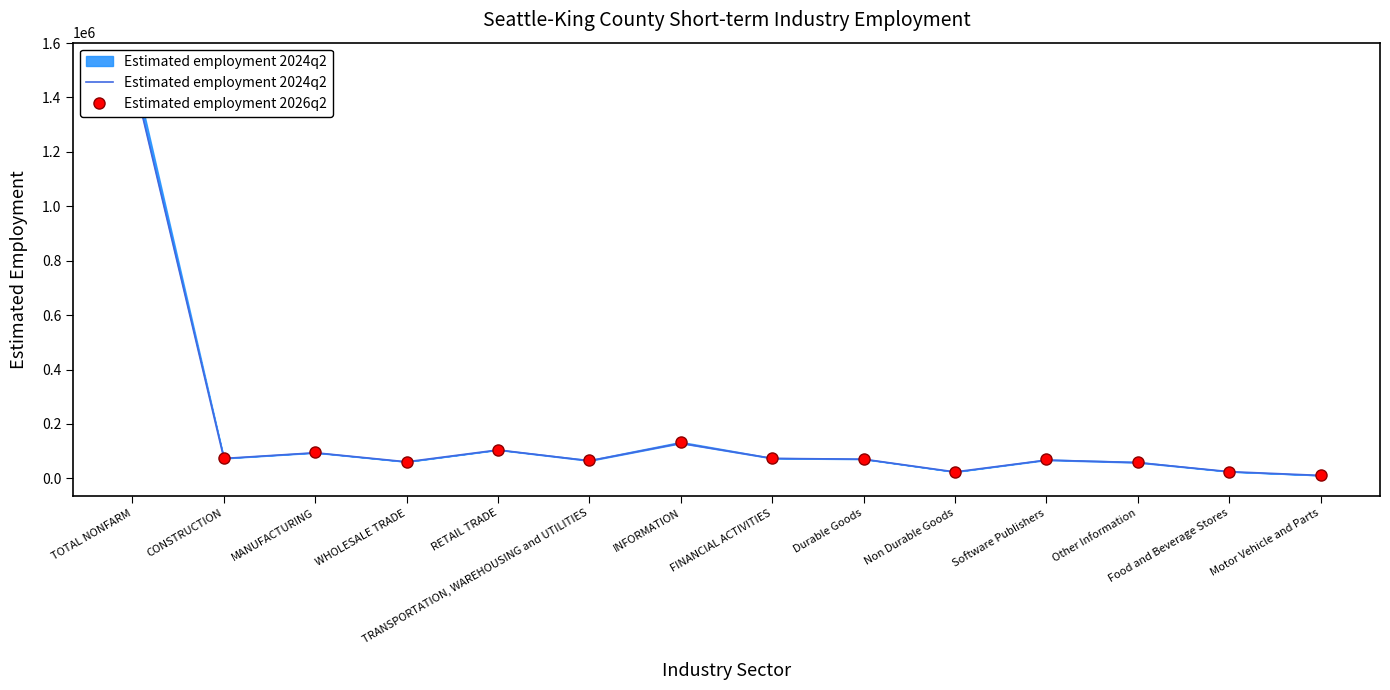

How many series are shown in this chart?

2